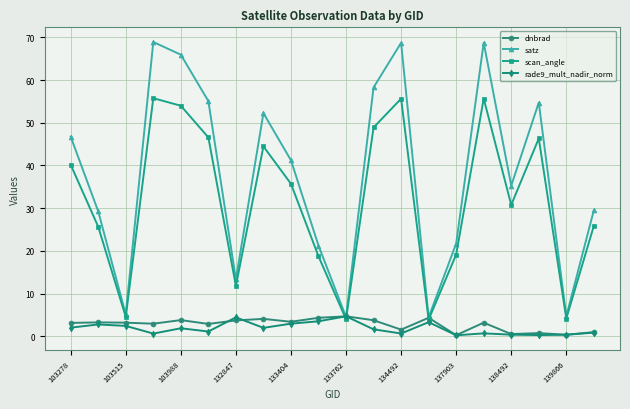

True or false: dnbrad has more than 0 interior local peaks.

True